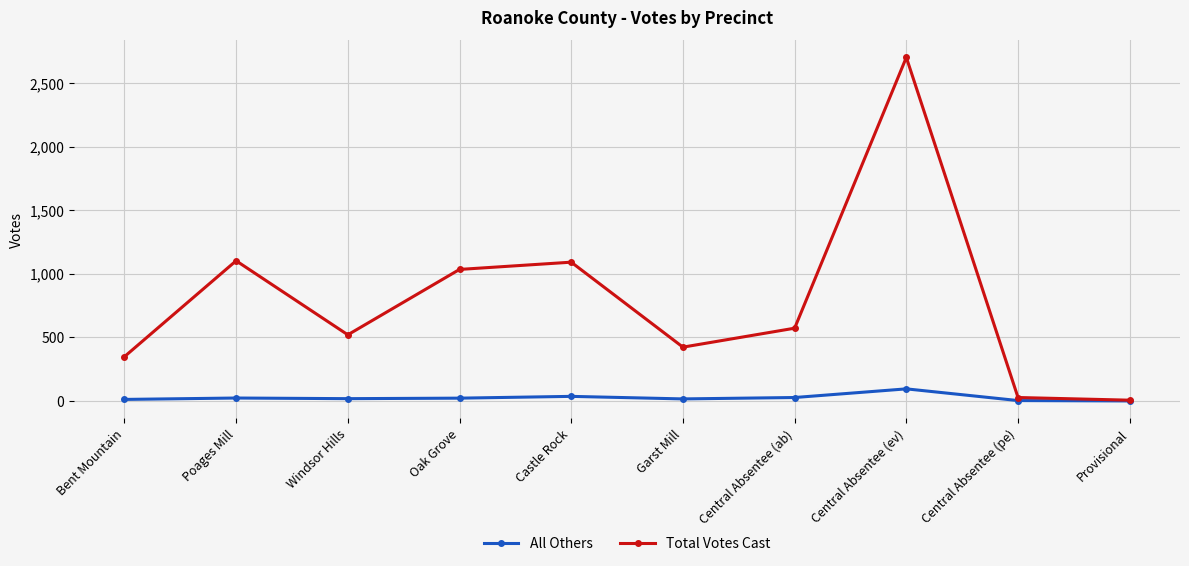

At Windsor Hills, list the series in order from largest to smallest.

Total Votes Cast, All Others